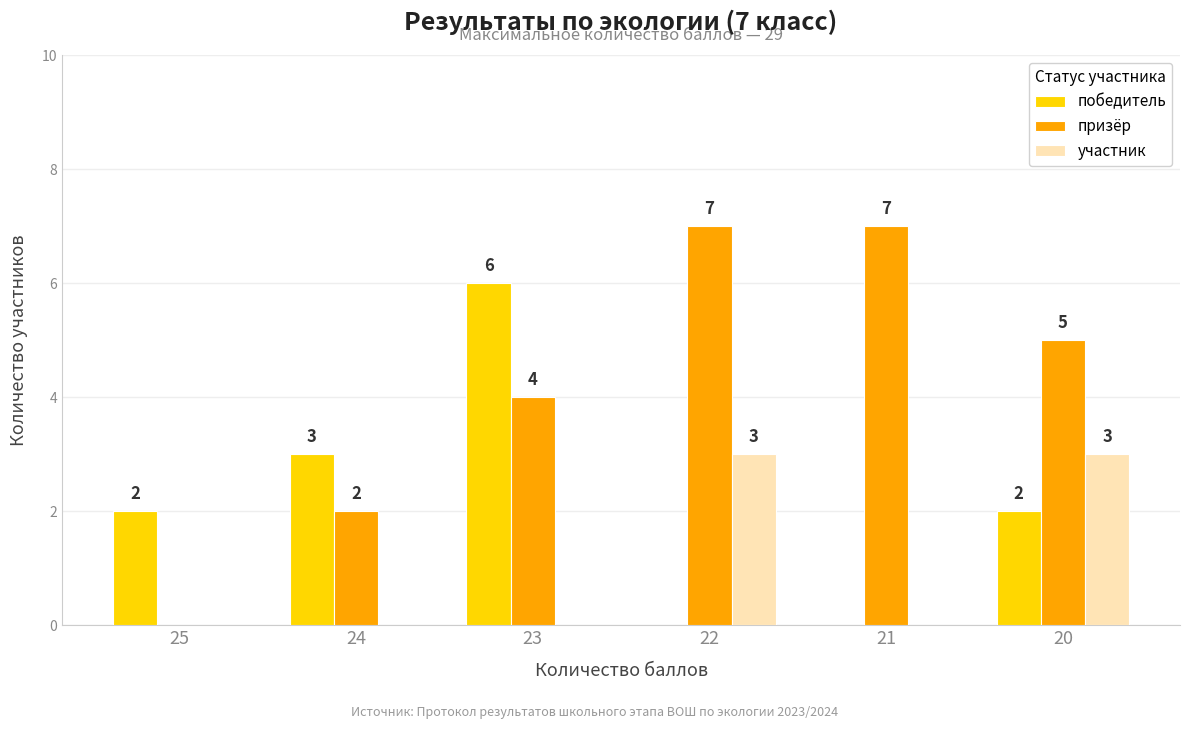

What is the sum of all победитель values?

13